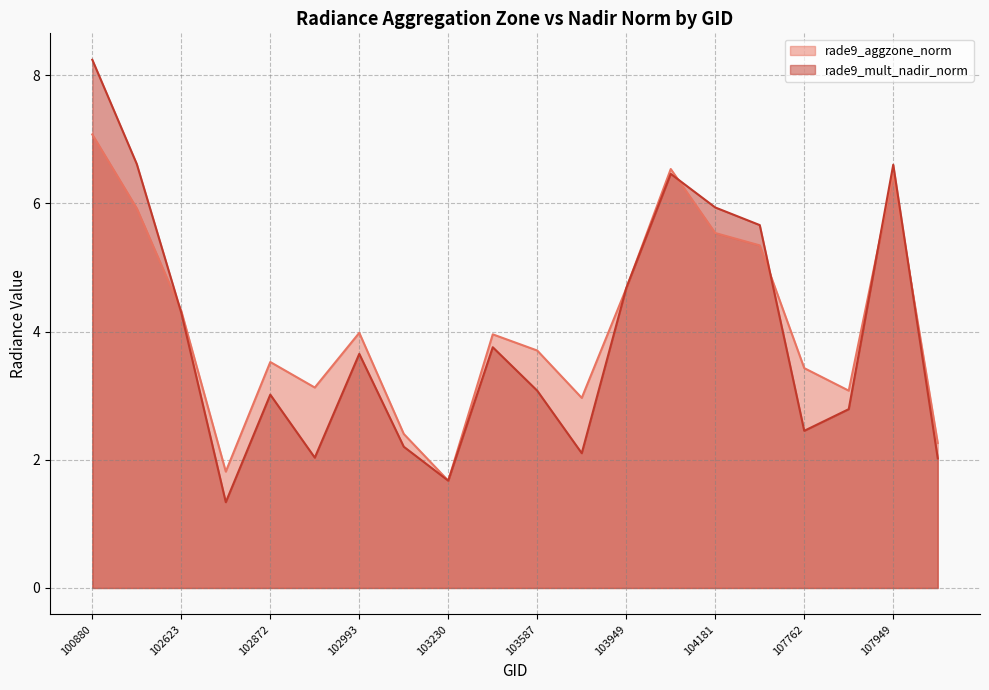

Rank the series by their average value, from lowest to highest.

rade9_mult_nadir_norm, rade9_aggzone_norm